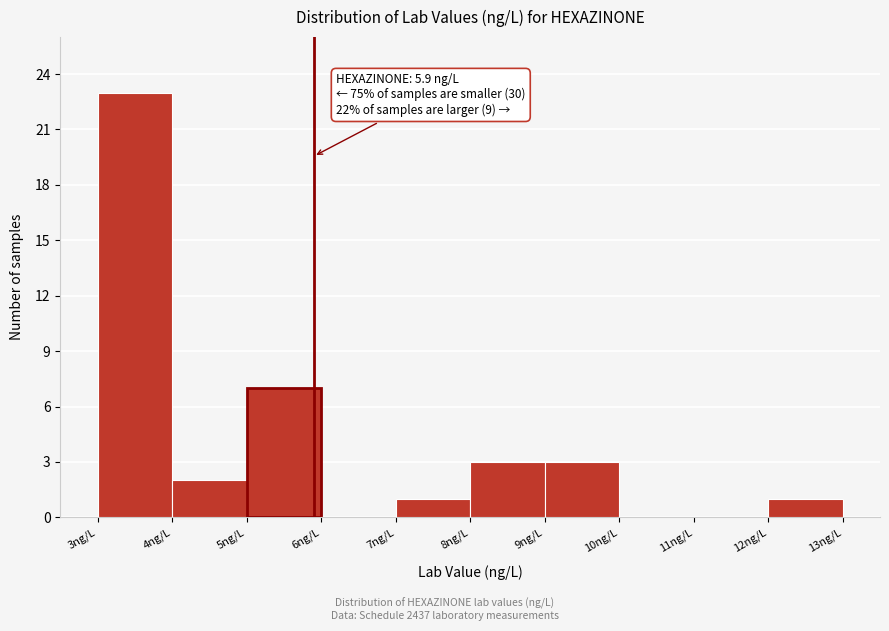

Which range on the x-axis has the tallest bar?

3 to 4